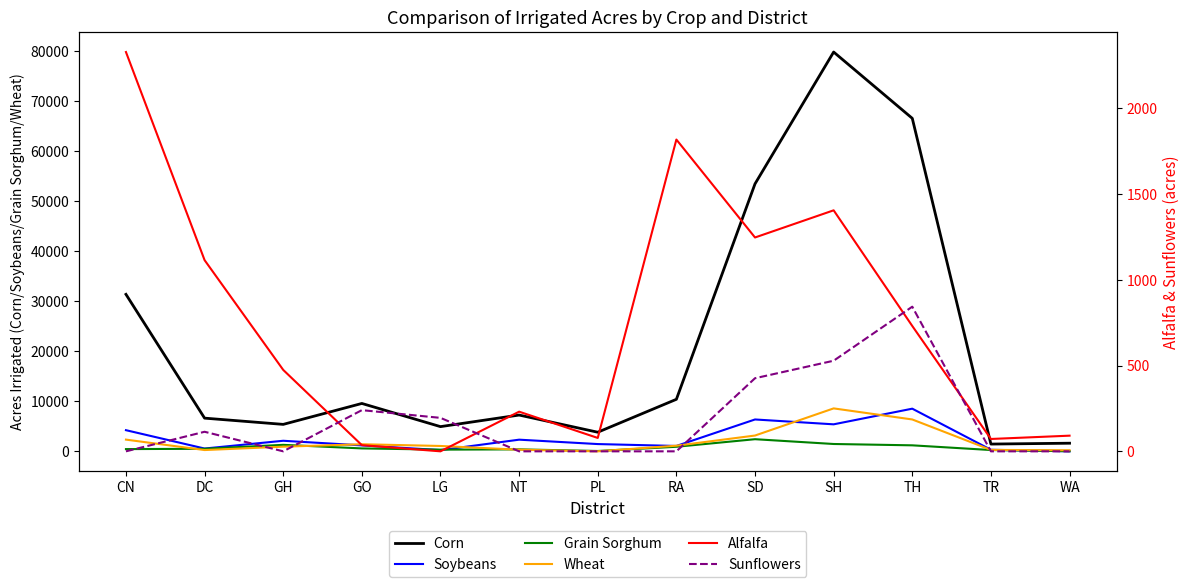

How many data points does each series have?

13